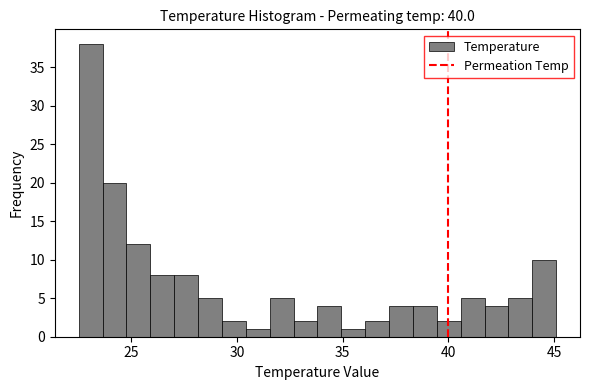

Around what value on the x-axis is the tallest bar? Give the approximate position of its centre, as read against the axis.

23.0